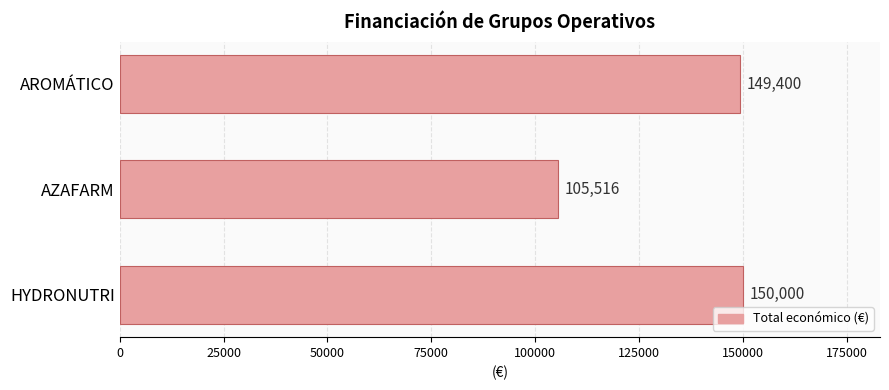

Does the chart contain any negative values?

No